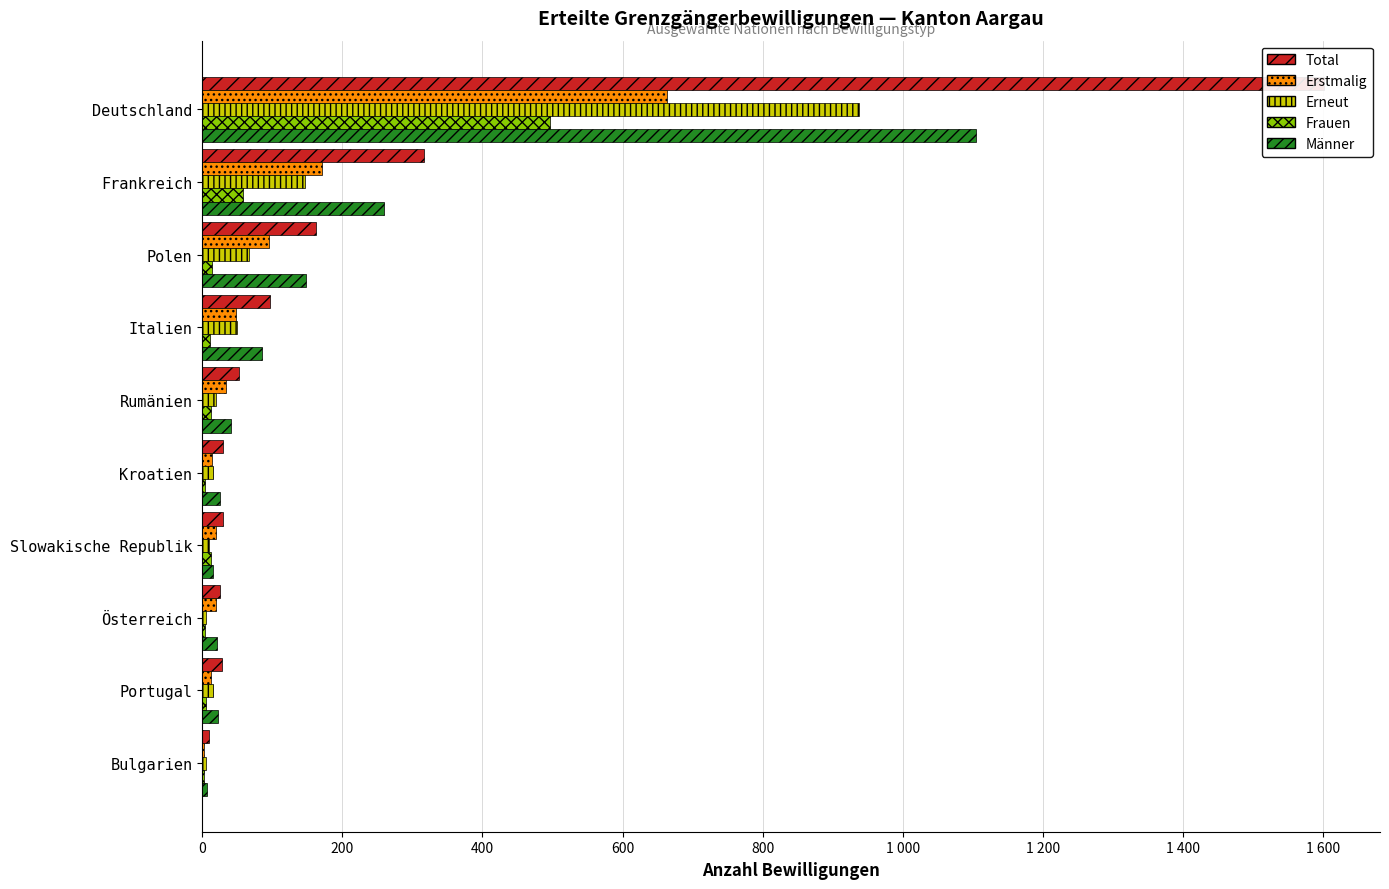

Reading left to right, what are all the values shown in this chart?

Total: 1601	317	162	97	53	30	29	25	28	9
Erstmalig: 663	171	95	48	34	14	19	20	13	3
Erneut: 938	146	67	49	19	16	10	5	15	6
Frauen: 497	58	14	11	12	4	13	4	5	2
Männer: 1104	259	148	86	41	26	16	21	23	7